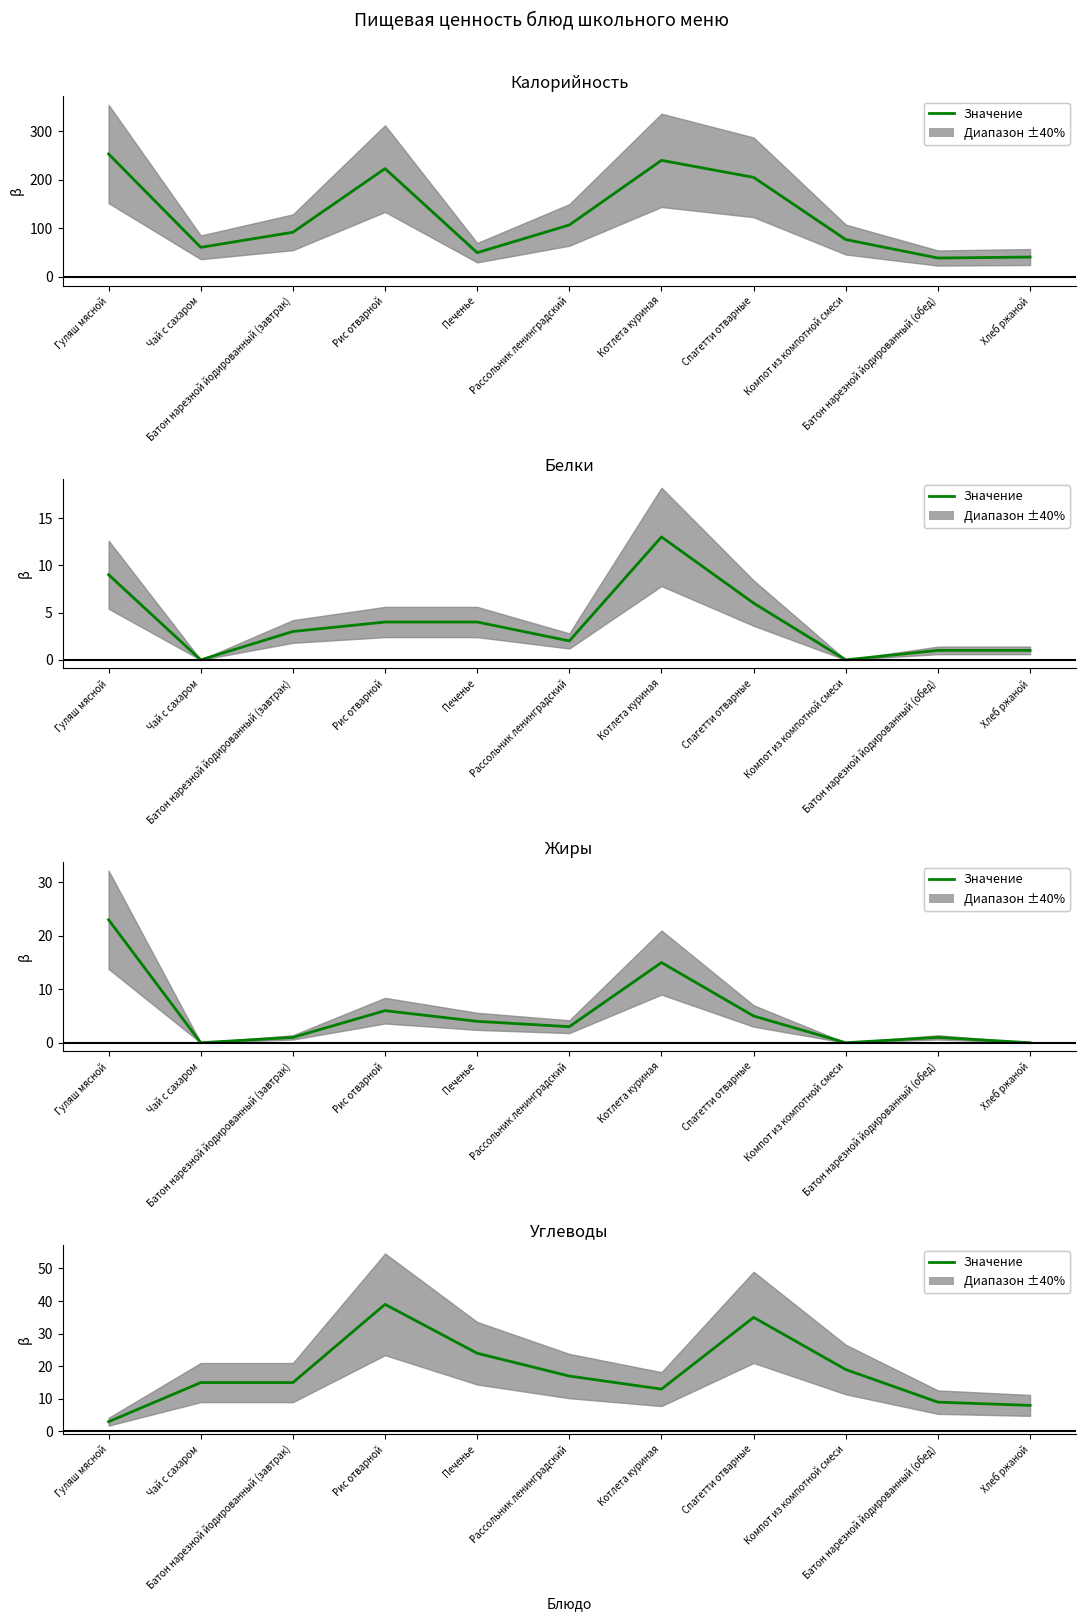

The value at Спагетти отварные is 23. True or false?

False